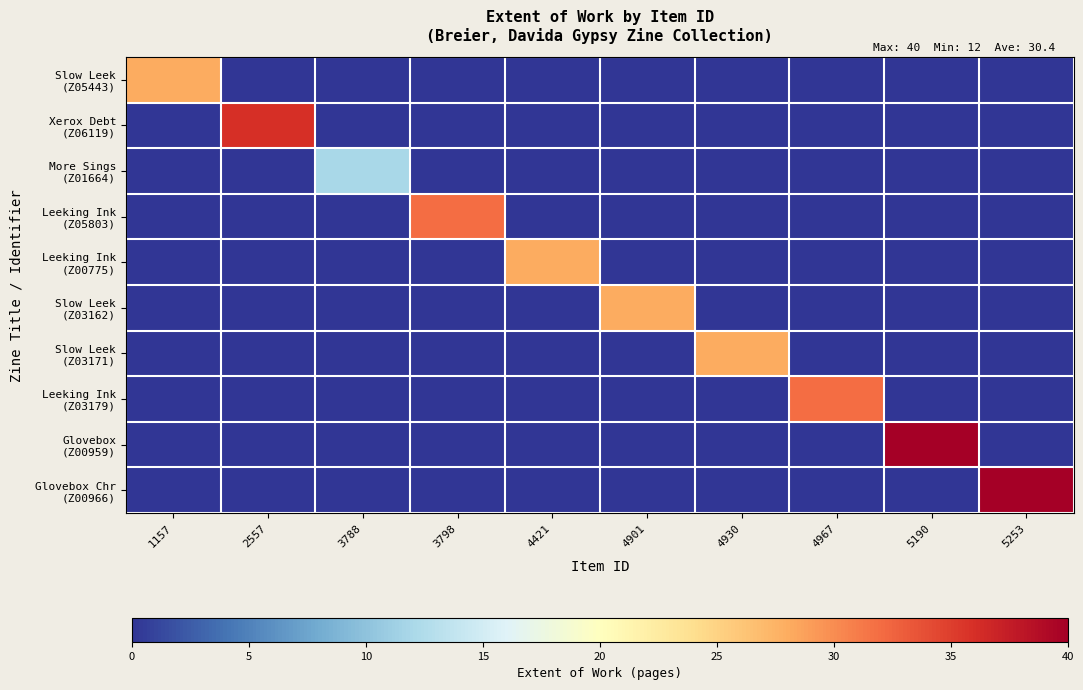

List the series in order of their peak value, lowest first.

More Sings (Z01664), Slow Leek (Z05443), Leeking Ink (Z00775), Slow Leek (Z03162), Slow Leek (Z03171), Leeking Ink (Z05803), Leeking Ink (Z03179), Xerox Debt (Z06119), Glovebox (Z00959), Glovebox Chr (Z00966)